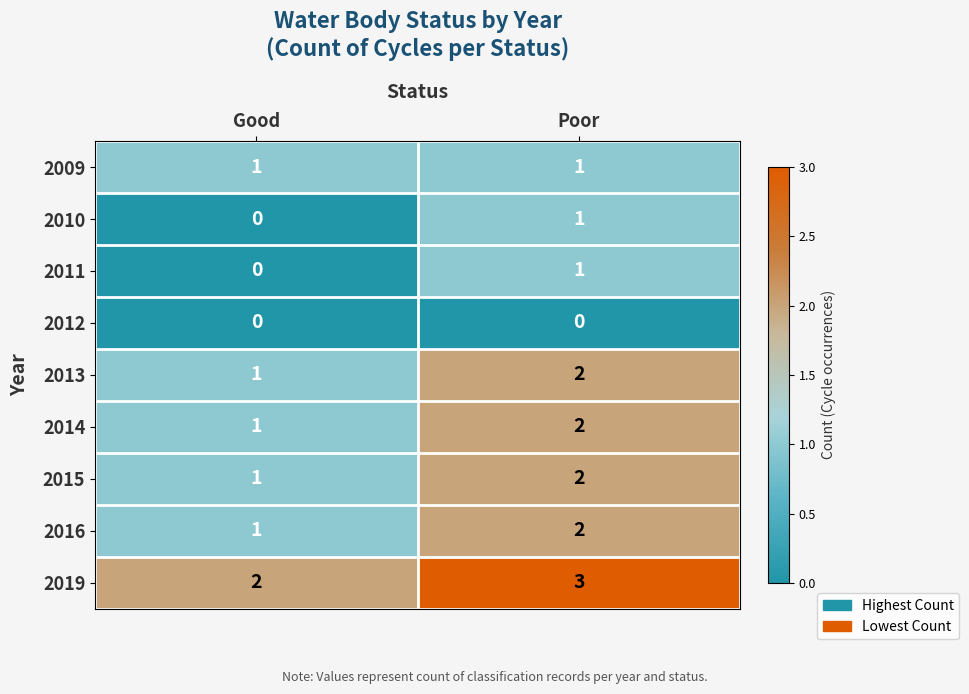

Is it true that 2009 equals 1 at Good?

True